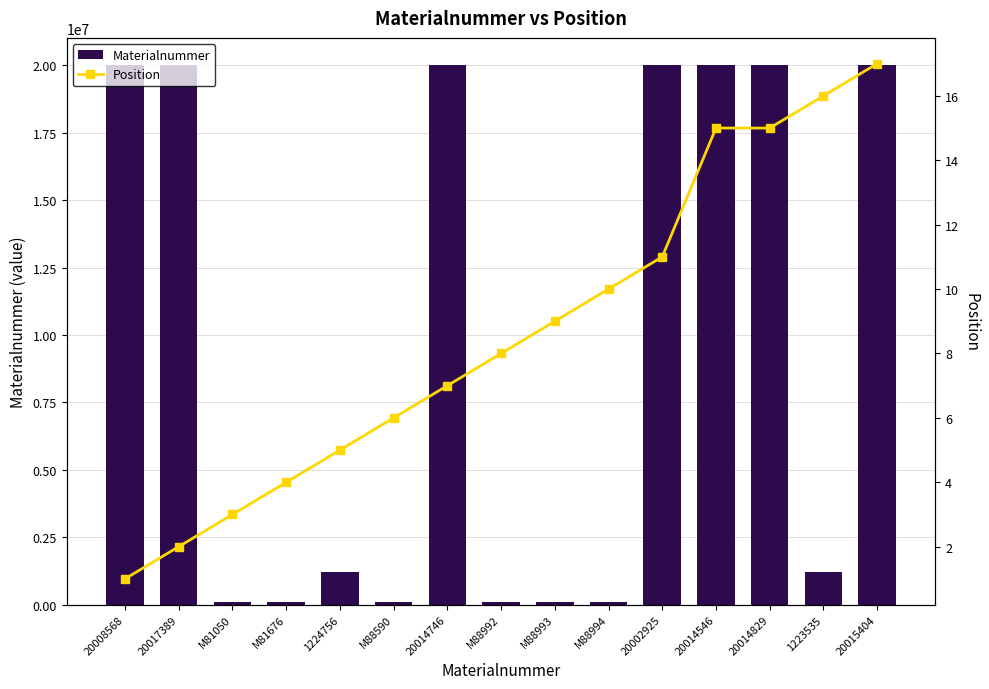

Between 20015404 and 20014829, which is larger?

20015404